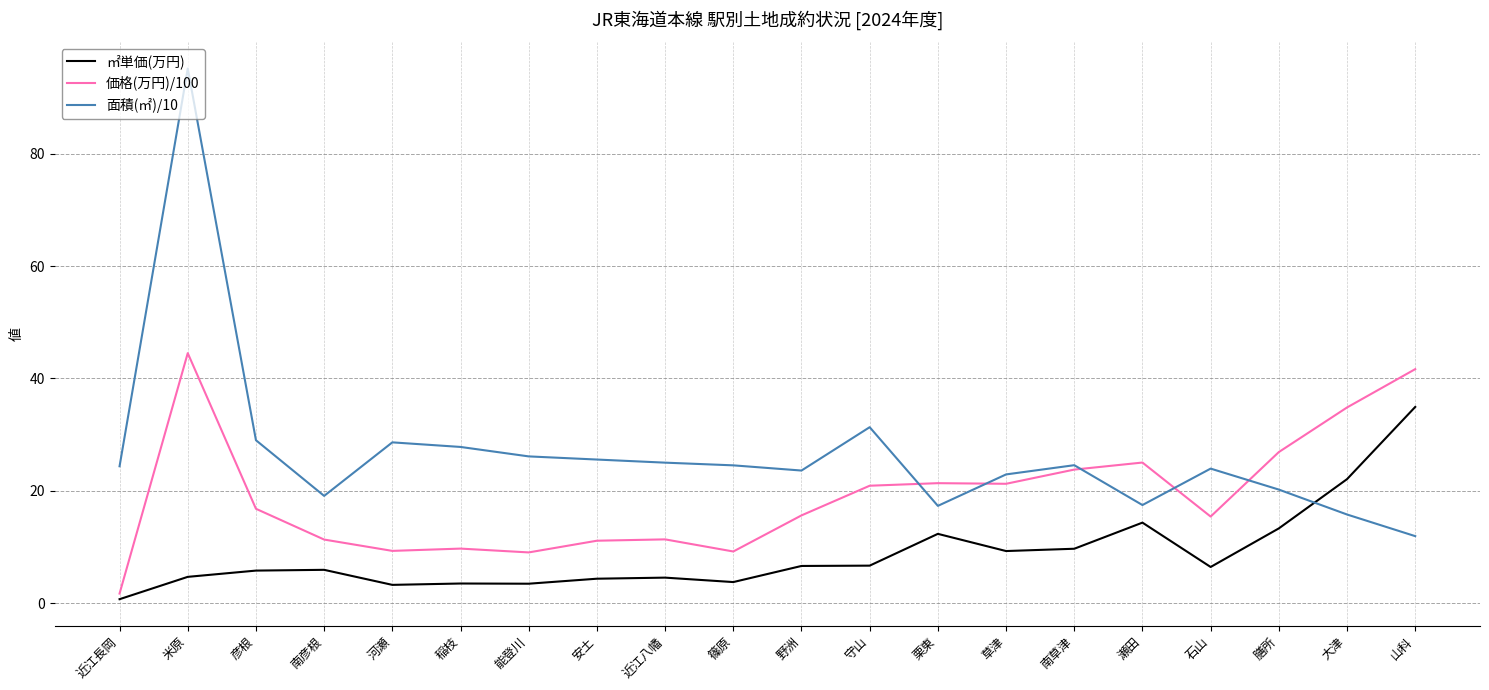

At which label does 価格(万円)/100 reach its minimum?

近江長岡